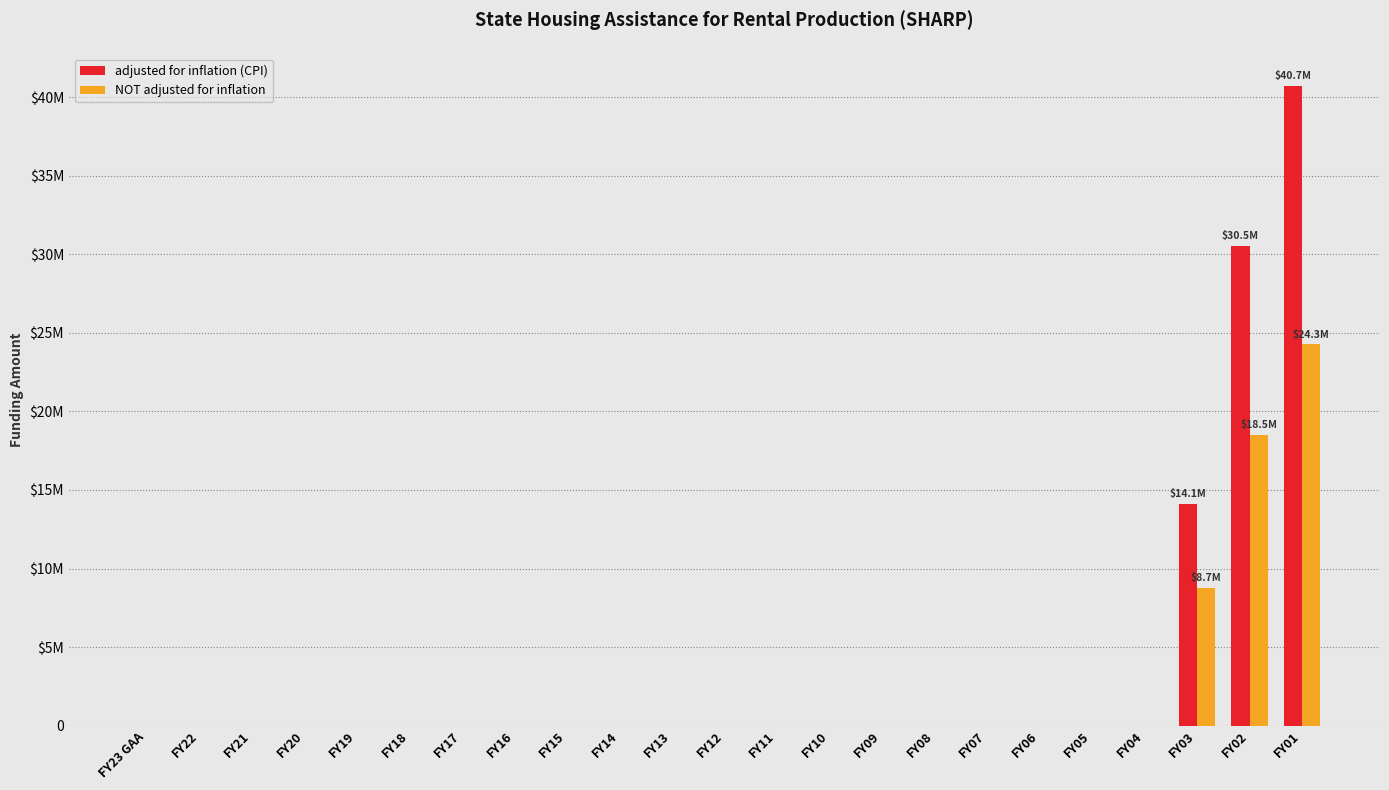

Rank the categories by NOT adjusted for inflation value from highest to lowest.

FY01, FY02, FY03, FY23 GAA, FY22, FY21, FY20, FY19, FY18, FY17, FY16, FY15, FY14, FY13, FY12, FY11, FY10, FY09, FY08, FY07, FY06, FY05, FY04